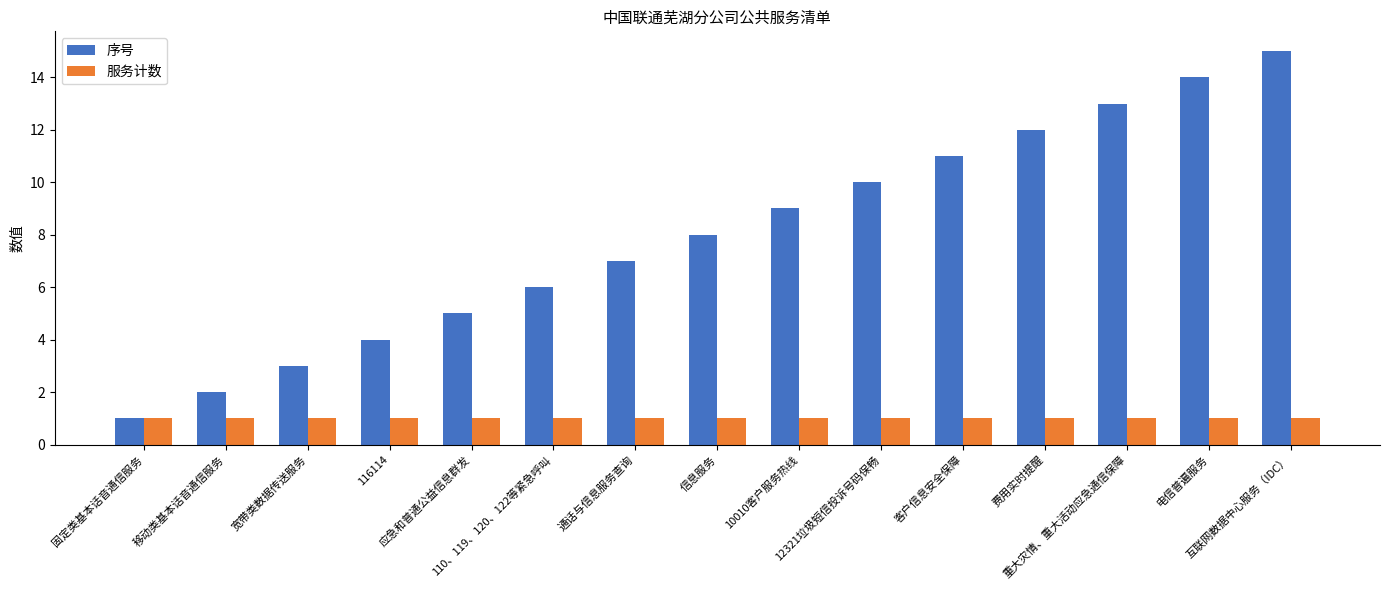

At which category is the sum across all series the highest?

互联网数据中心服务（IDC）